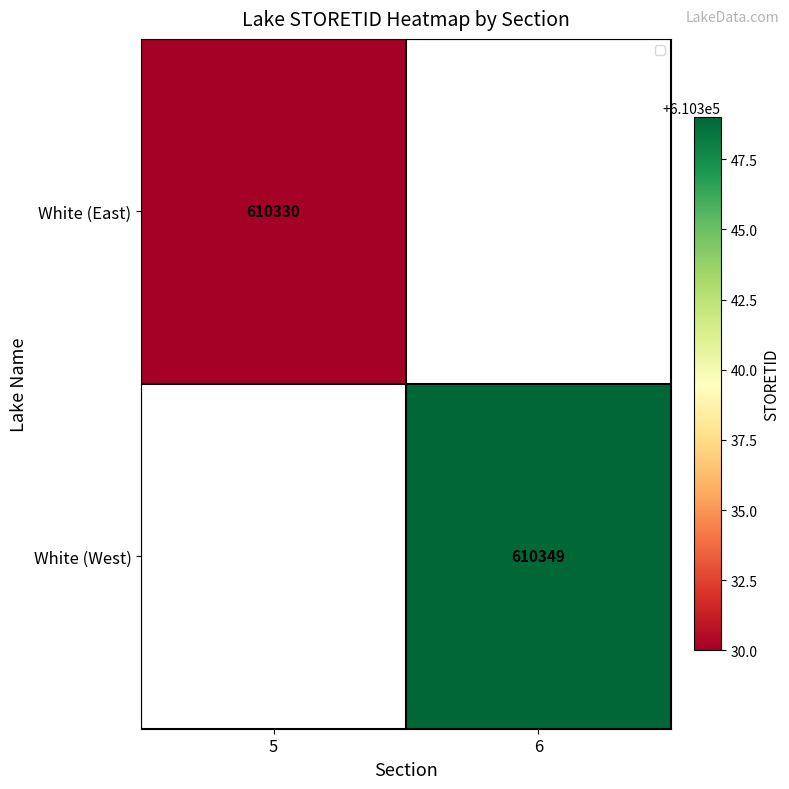

Is the value of White (East) at 5 greater than the value of White (West) at 6?

No